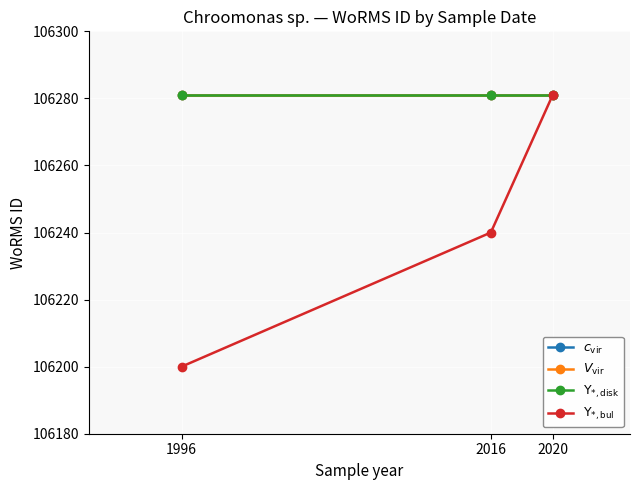

Is this an area chart (filled region under the line)?

No